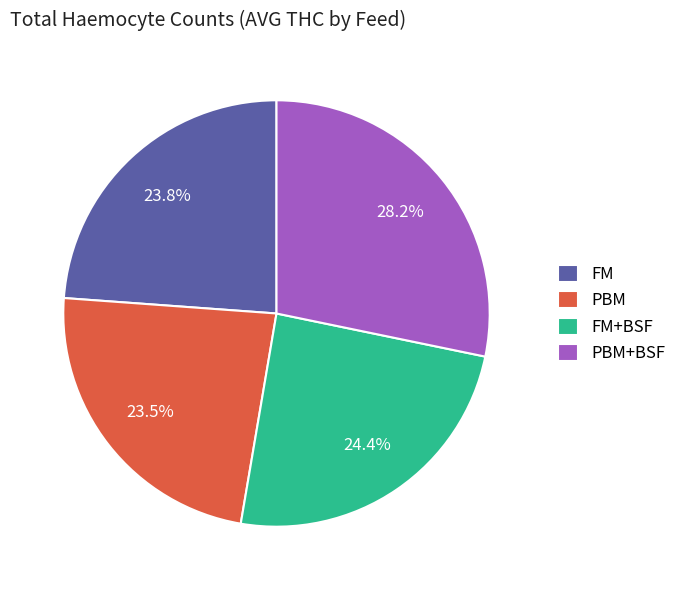

Which slice is the largest?

PBM+BSF